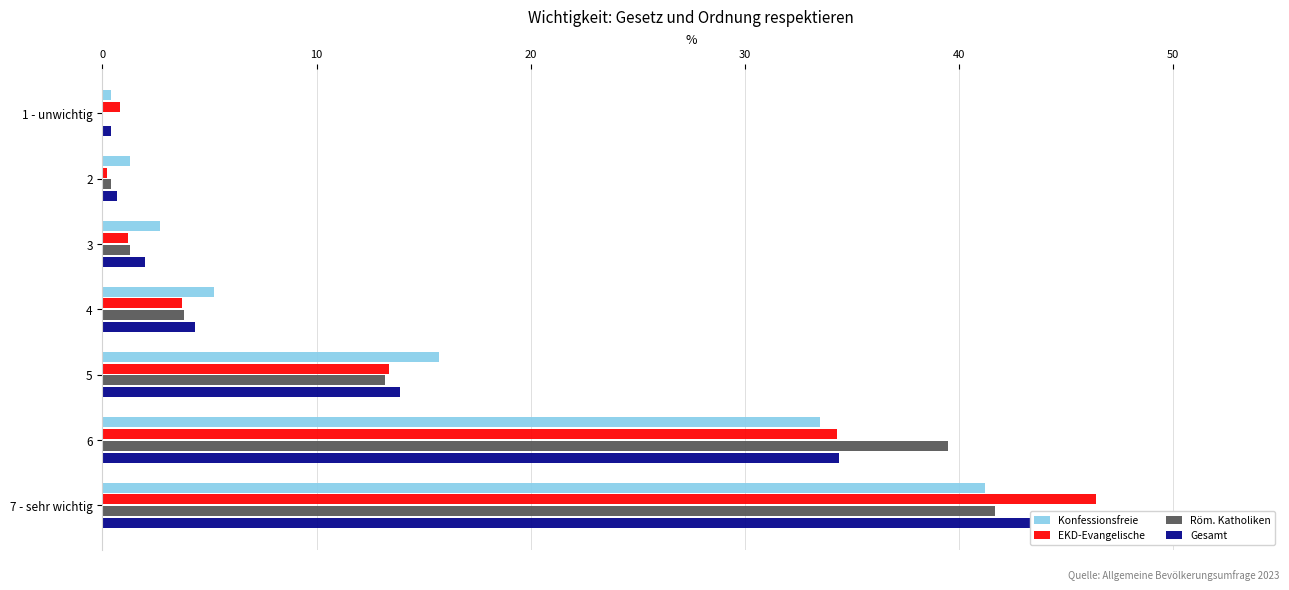

What are all the series names shown in the legend?

Konfessionsfreie, EKD-Evangelische, Röm. Katholiken, Gesamt